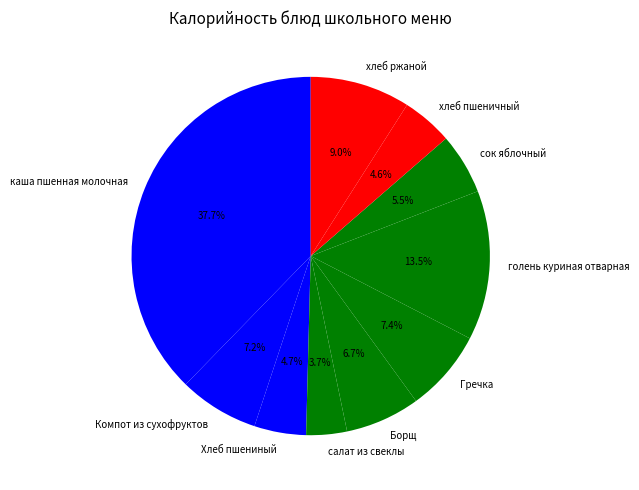

Which slice is the smallest?

салат из свеклы